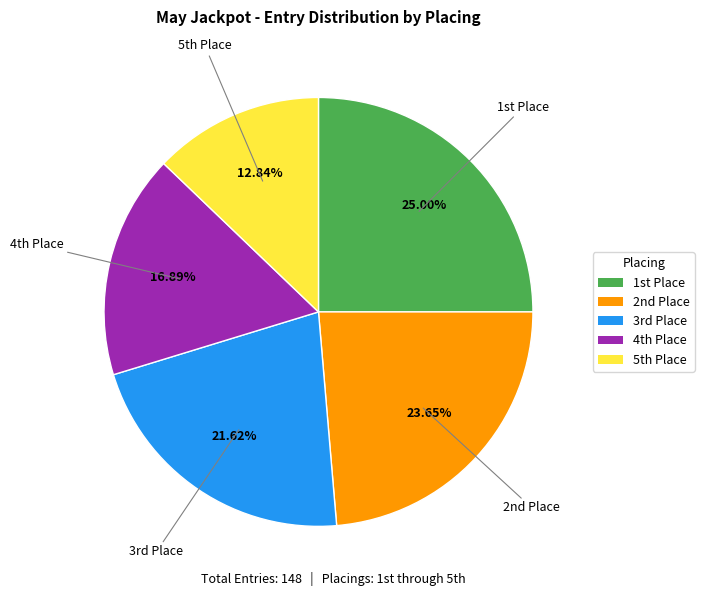

To the nearest percent, what is the difference between the largest and smallest slice percentages?

12%